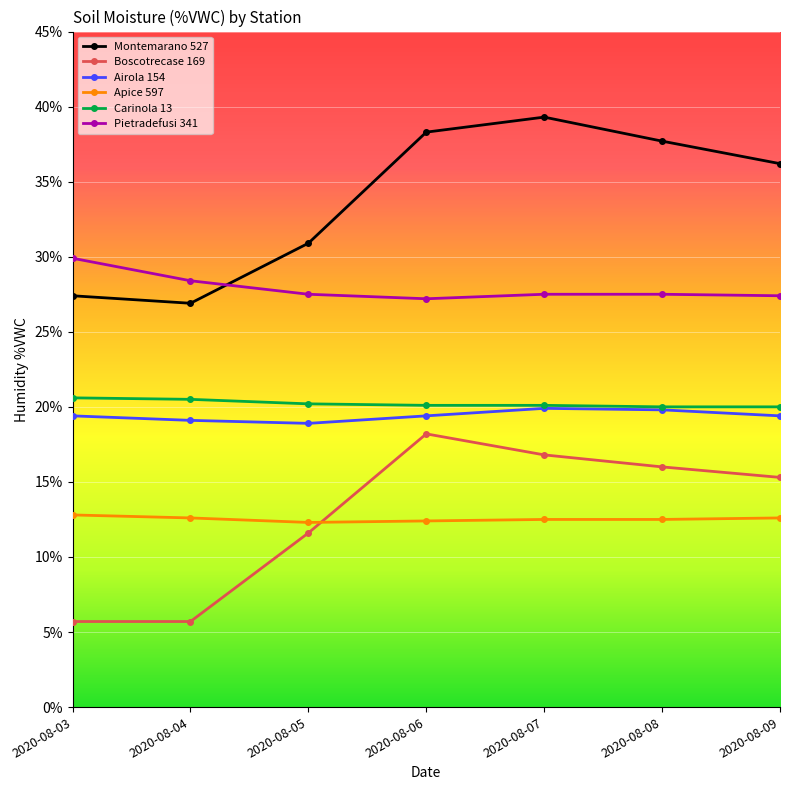

At which label is Boscotrecase 169 closest to 11?

2020-08-05